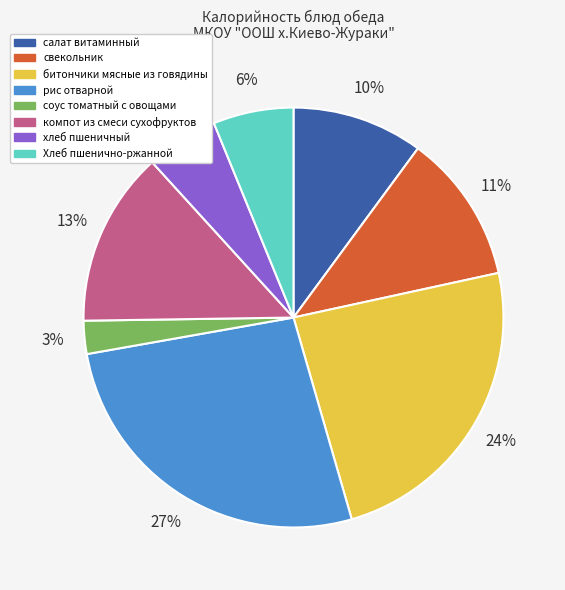

Which category has the biggest portion of the pie?

рис отварной